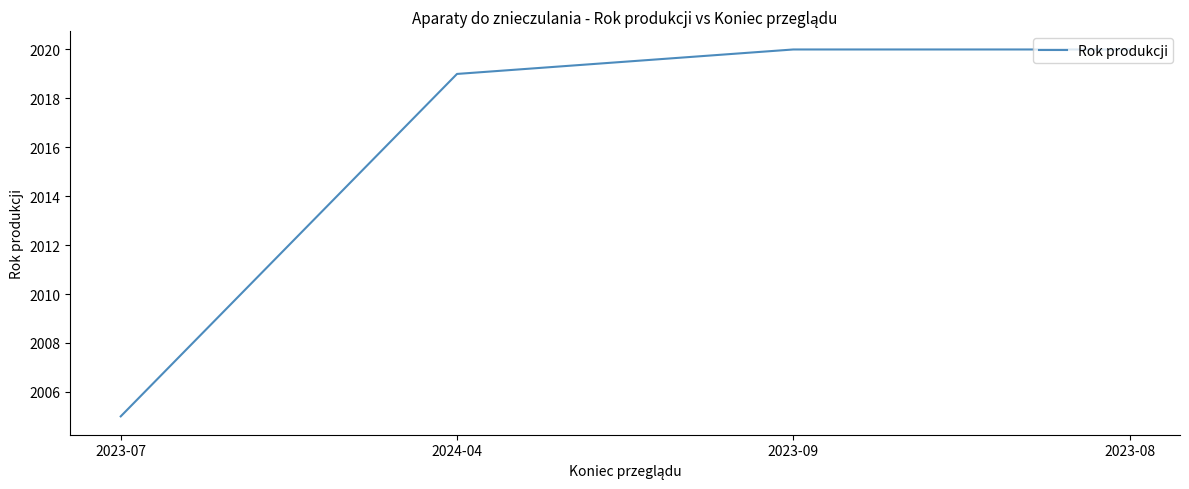

Reading right to left, extract all data points from this chart.

2020	2020	2019	2005